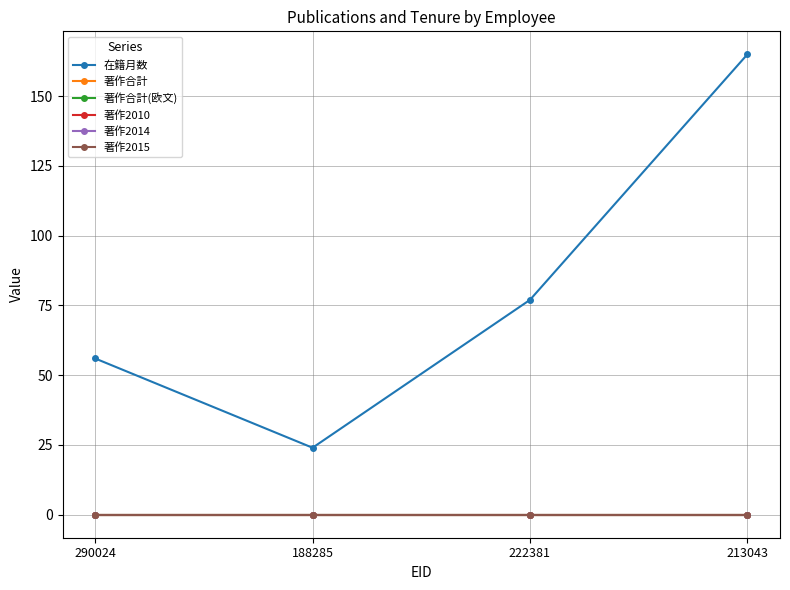

At which label does 在籍月数 reach its peak?

213043